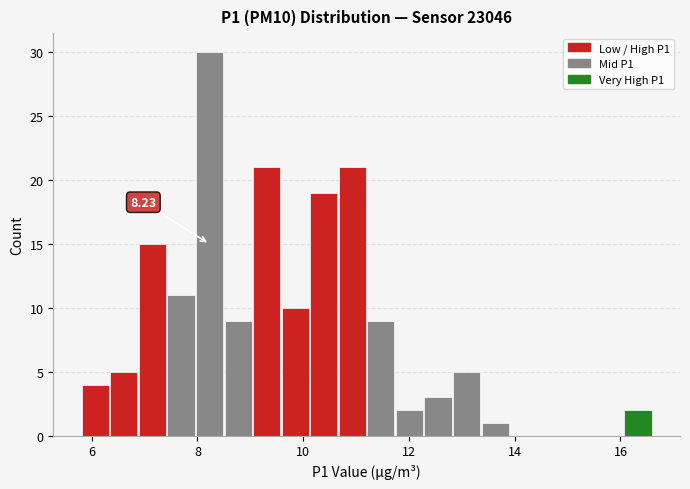

Around what value on the x-axis is the tallest bar? Give the approximate position of its centre, as read against the axis.

8.2